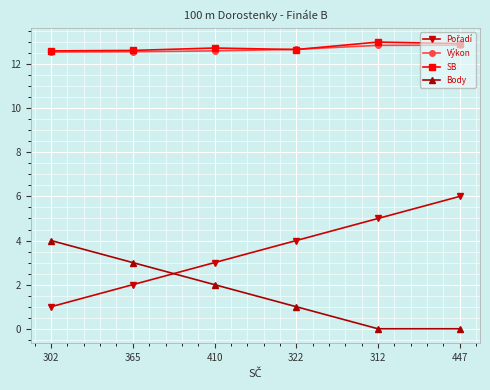

True or false: Body and Výkon cross at least once.

False